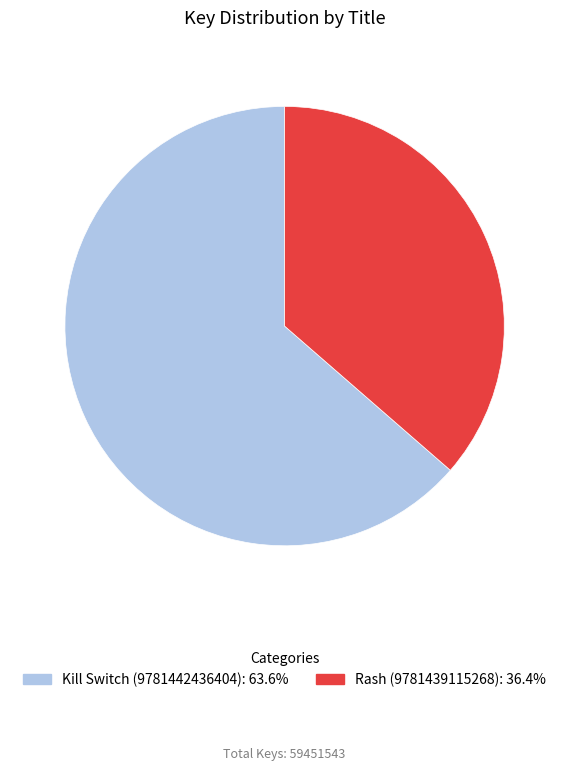

Is there a majority slice in this chart?

Yes